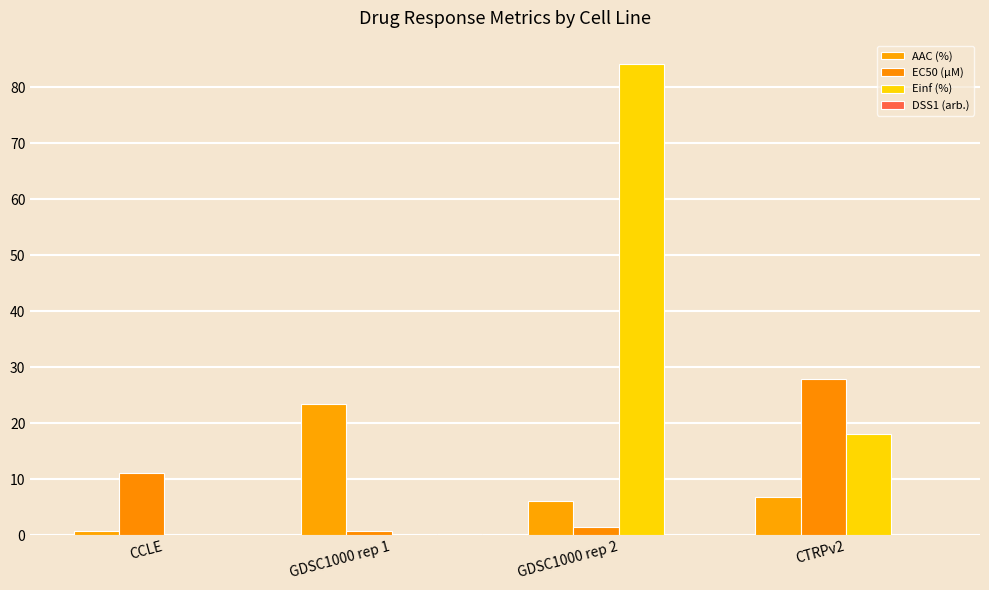

Reading left to right, transcribe all the data shown in this chart.

AAC (%): 0.8	23.4	6.0	6.8
EC50 (µM): 11.0	0.8	1.5	27.9
Einf (%): 0.0	0.0	84.1	18.1
DSS1 (arb.): 0.0	0.2	0.0	0.0